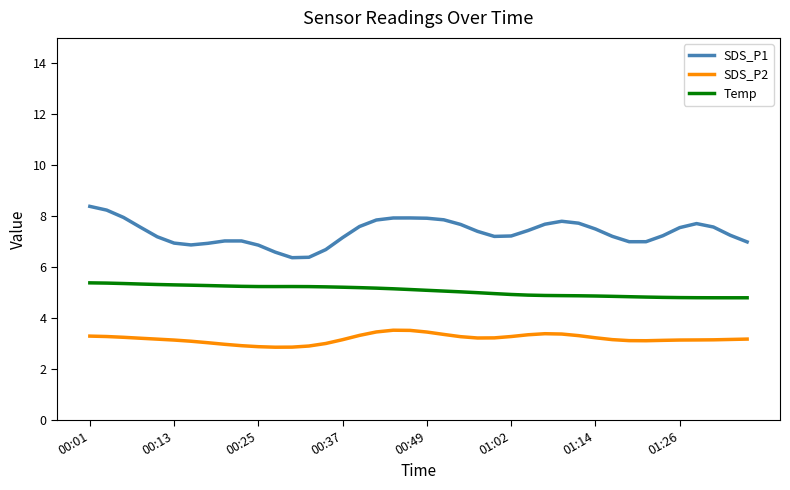

What is the difference between the second highest and minimum values in the SDS_P2 series?

0.7